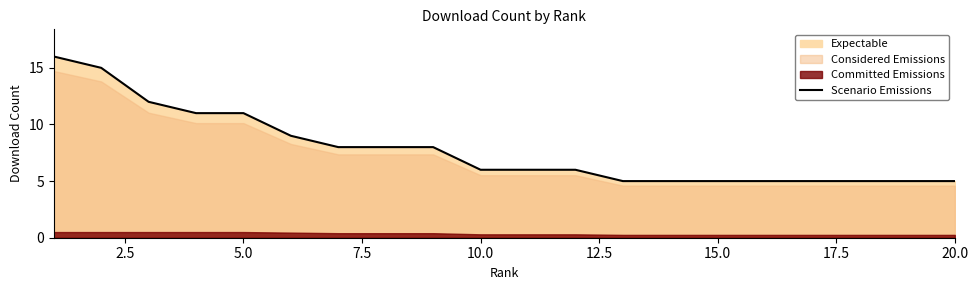

What is the highest value of the Scenario Emissions series?

16